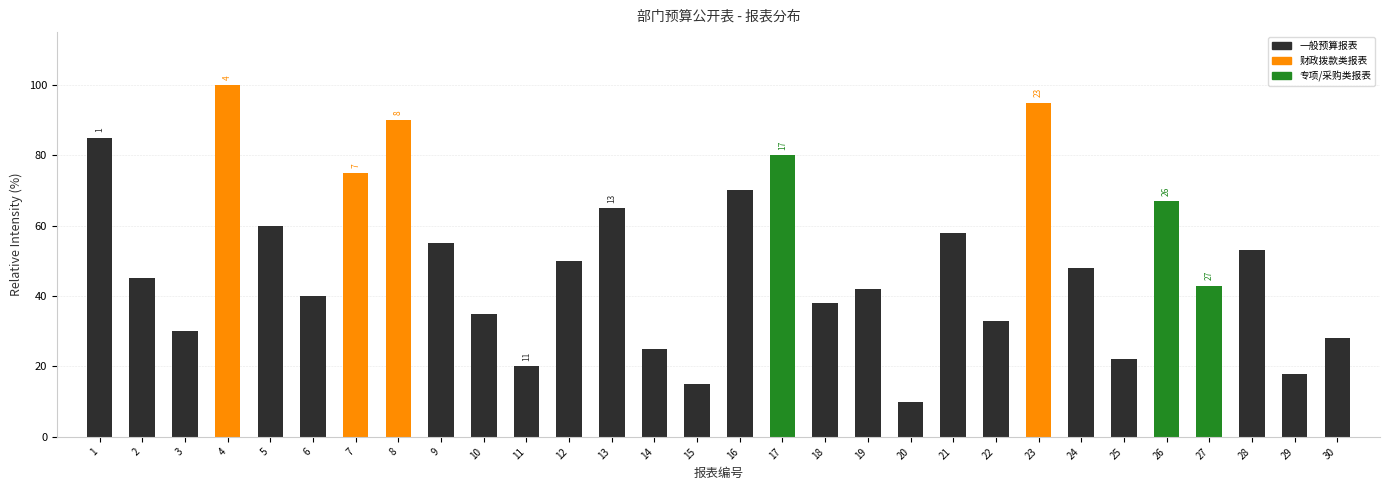

Reading left to right, what are all the values shown in this chart?

85	45	30	100	60	40	75	90	55	35	20	50	65	25	15	70	80	38	42	10	58	33	95	48	22	67	43	53	18	28